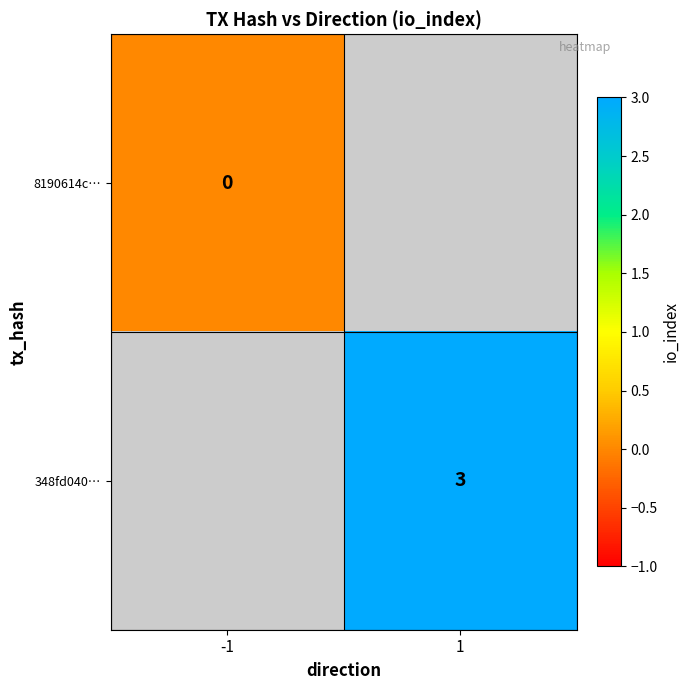

Which label corresponds to the largest value in the chart?

1